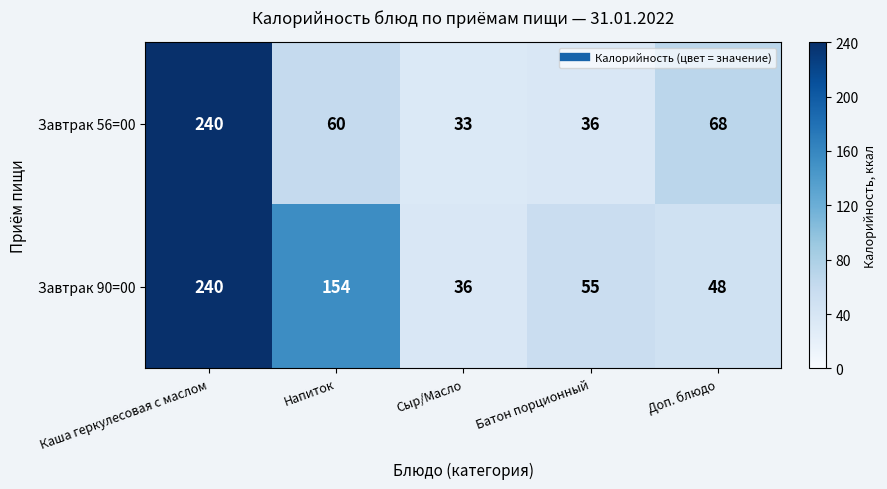

Count the number of data series in this chart.

2